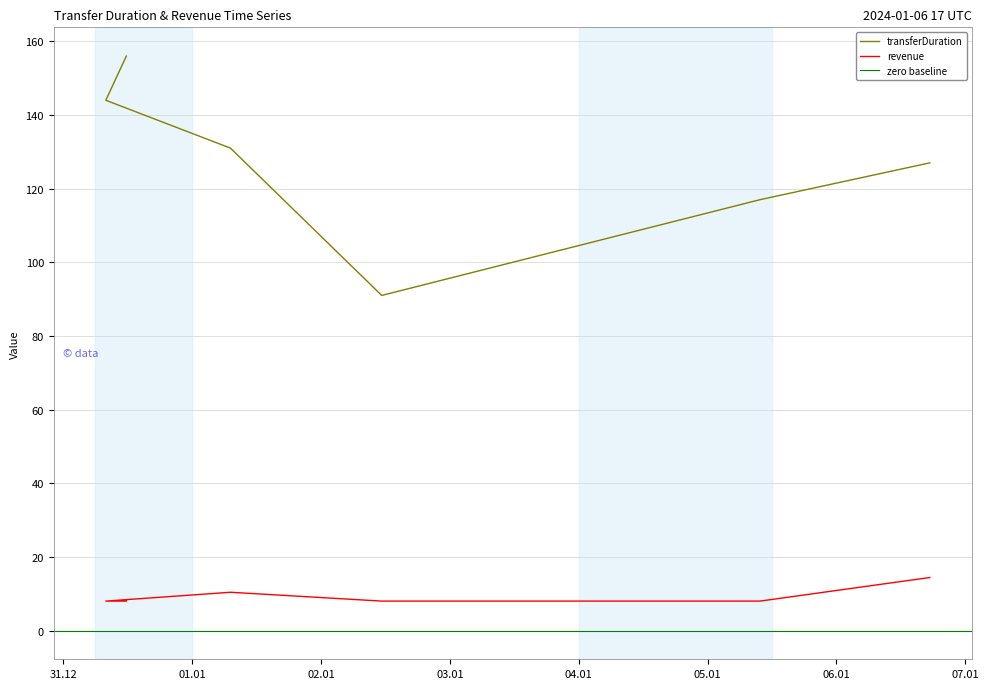

Reading left to right, what are all the values shown in this chart?

transferDuration: 156.0	144.0	131.0	91.0	117.0	127.0
revenue: 8.0	8.0	10.4	8.0	8.0	14.4